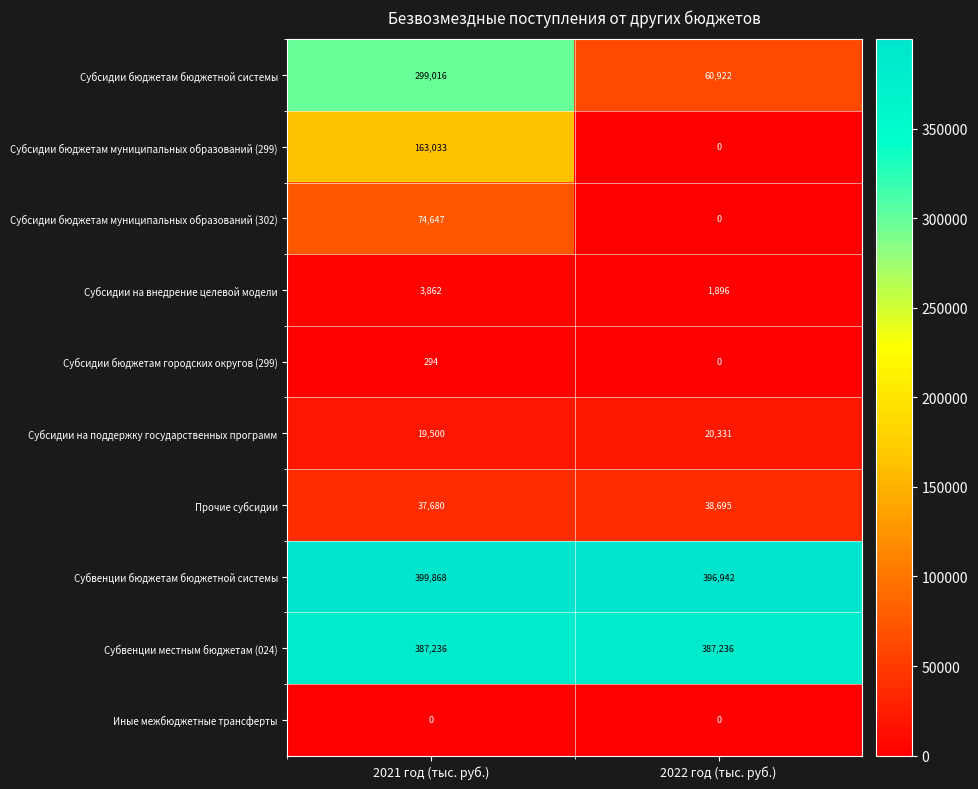

What is the average value of the Субвенции бюджетам бюджетной системы series?

398405